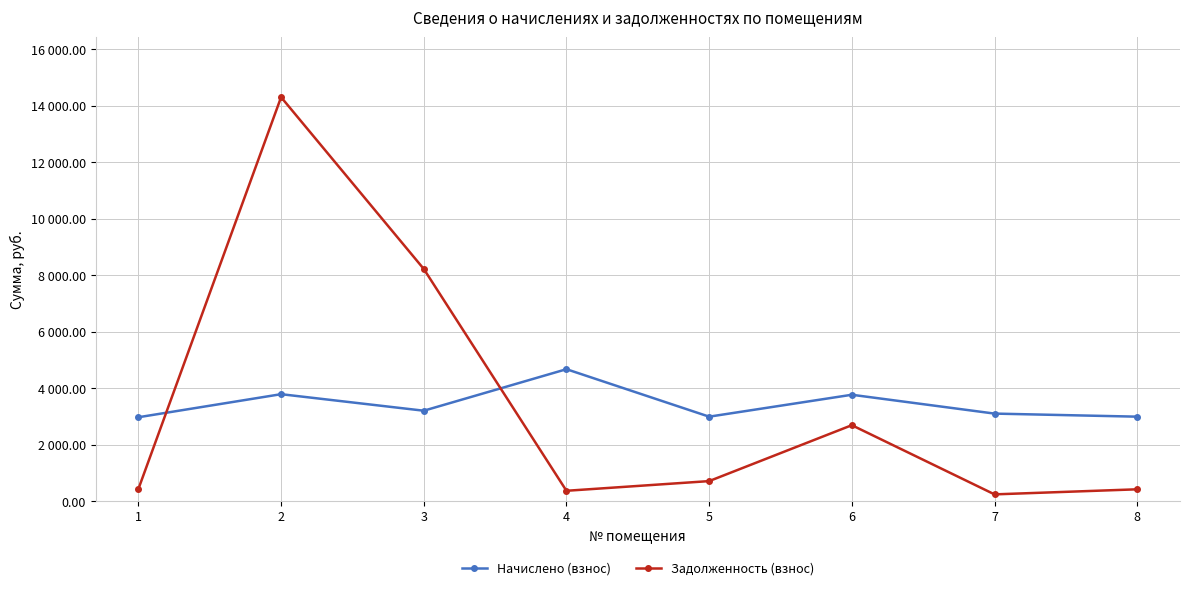

Rank the categories by Задолженность (взнос) value from highest to lowest.

2, 3, 6, 5, 1, 8, 4, 7